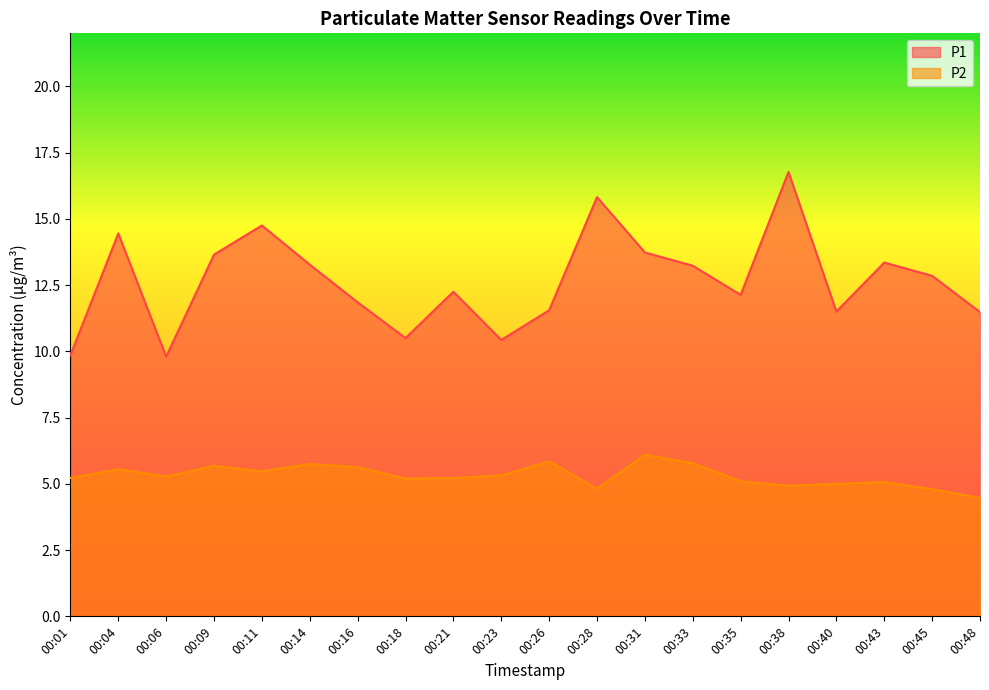

At which label is P1 closest to 13?

00:45